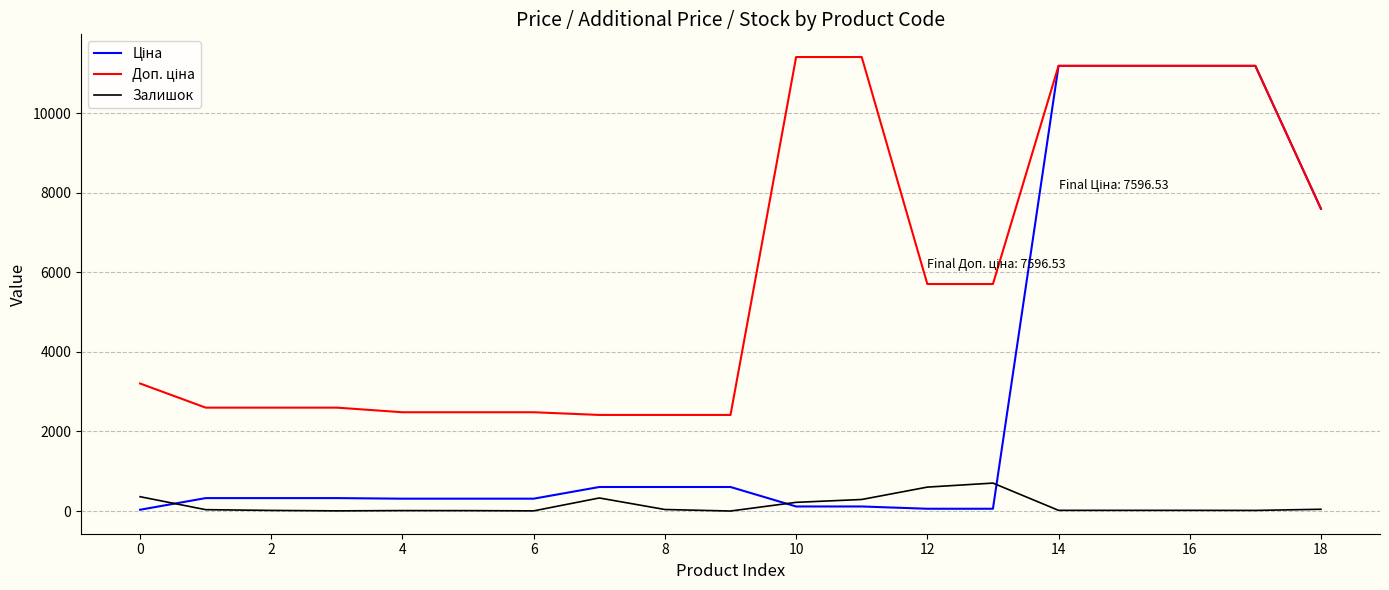

How many interior local valleys does the Залишок series have?

4